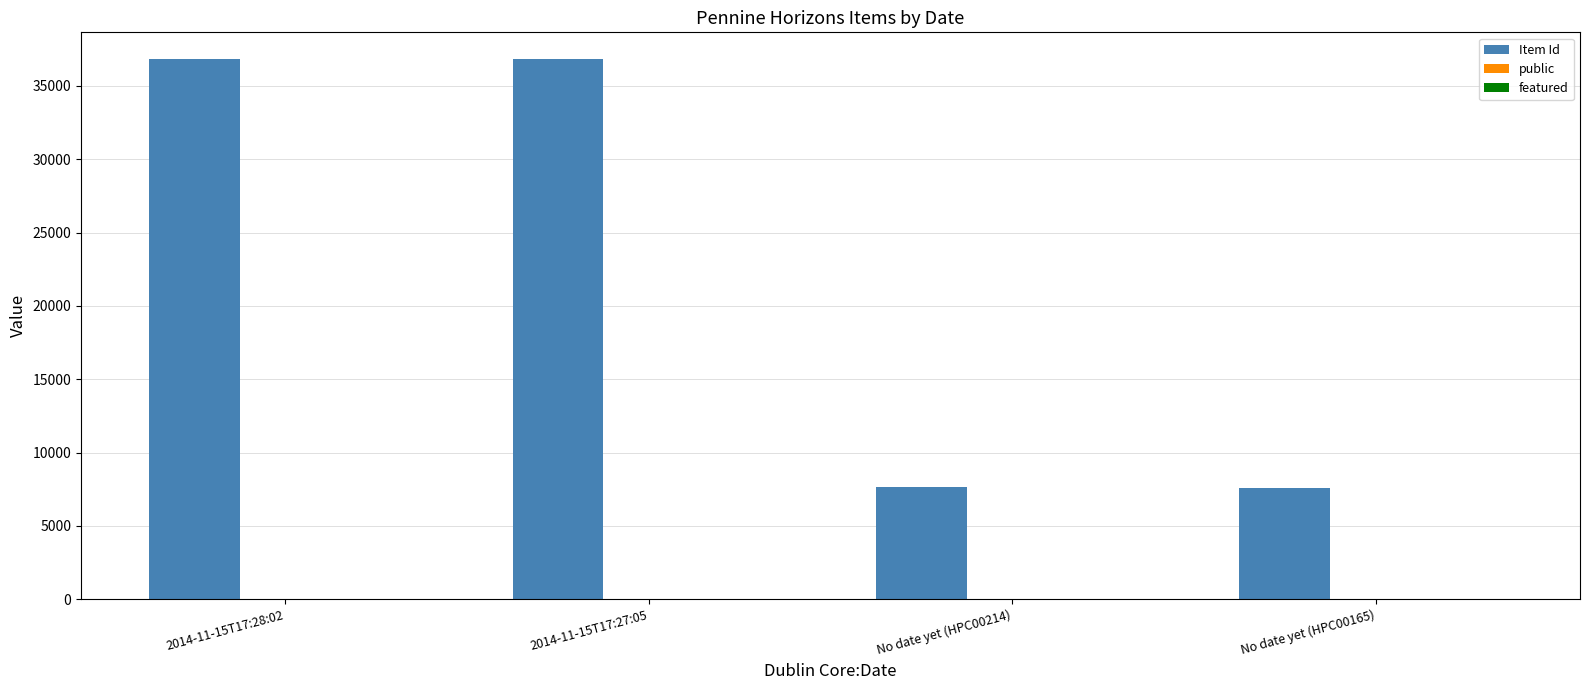

What is the sum of all Item Id values?

88855